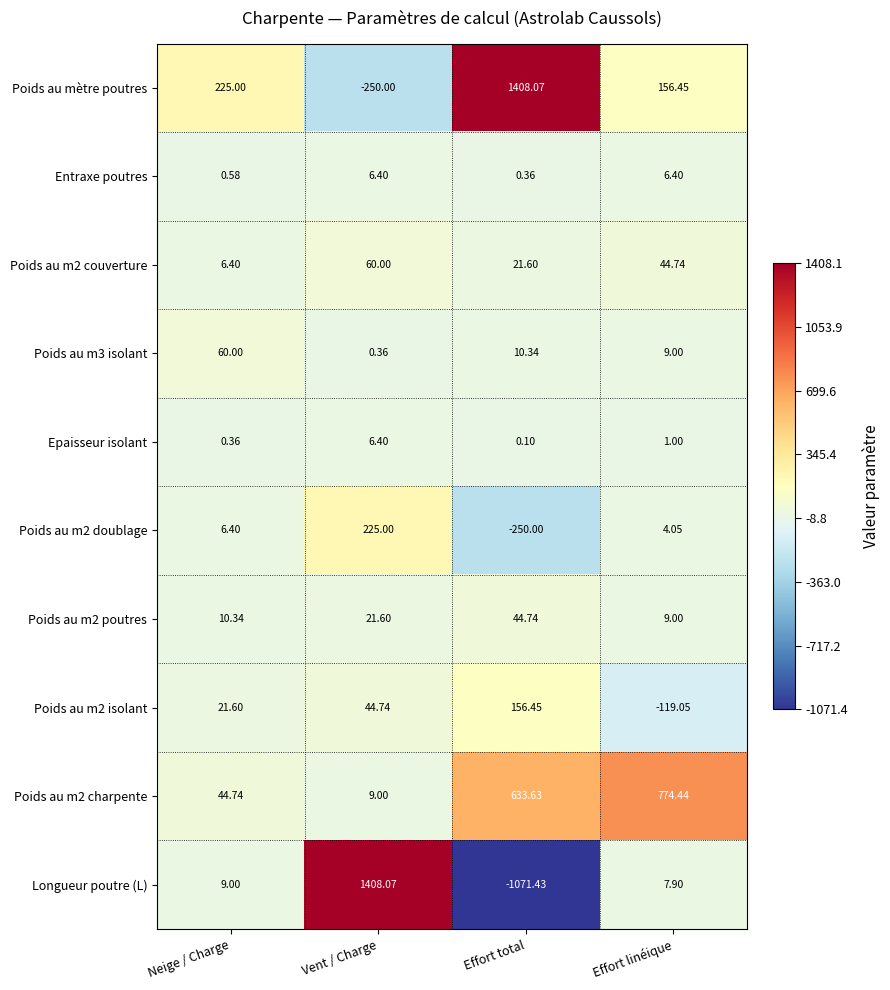

At which label is Entraxe poutres closest to 3?

Neige / Charge